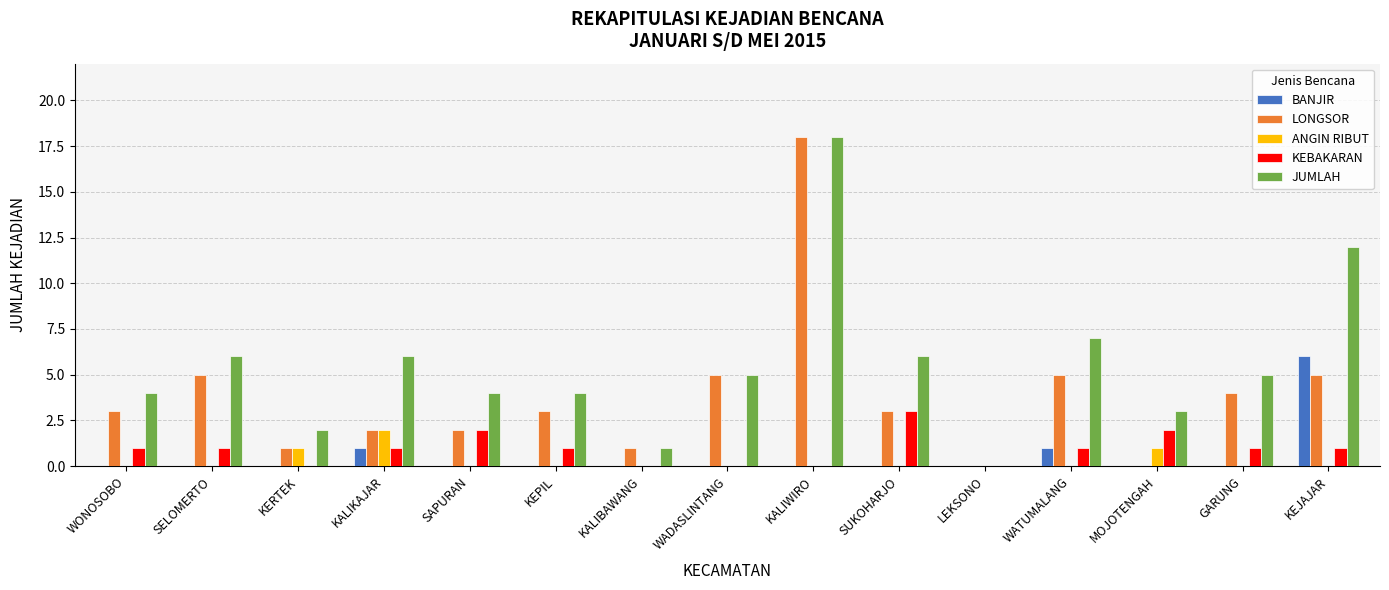

What is the sum of the JUMLAH values at LEKSONO and WATUMALANG?

7